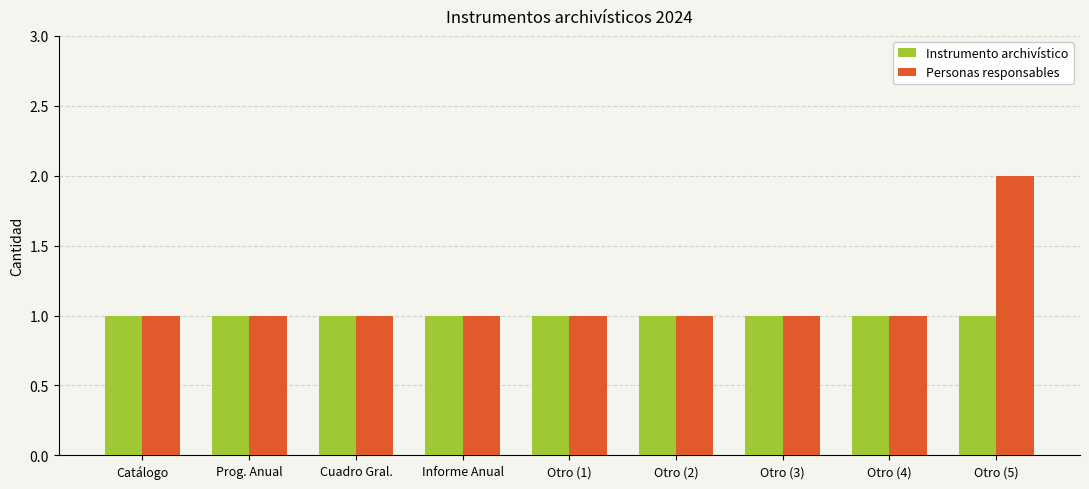

What is the minimum value for Personas responsables?

1